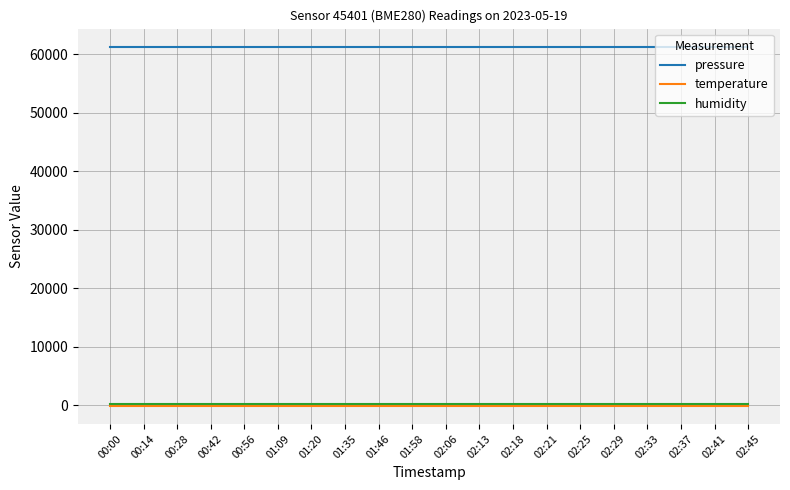

What is the average value of the pressure series?

61290.8